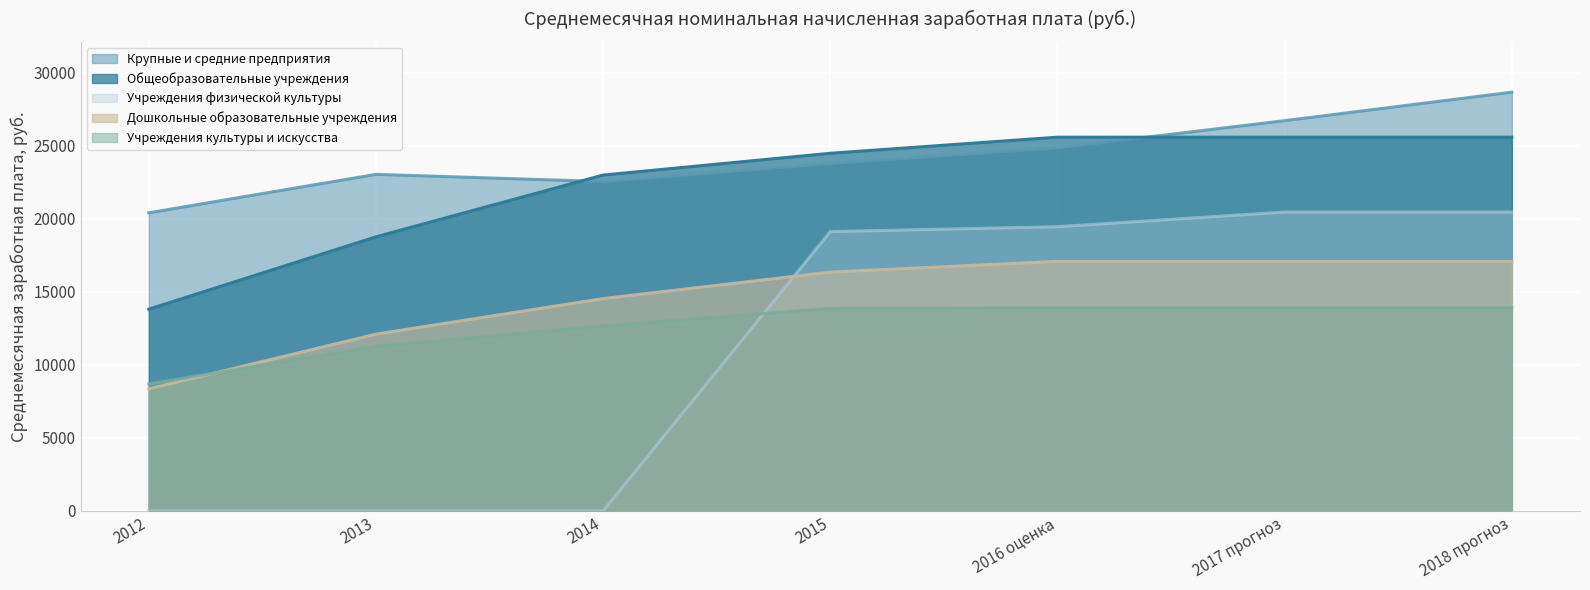

What is the minimum value for Общеобразовательные учреждения?

13811.5